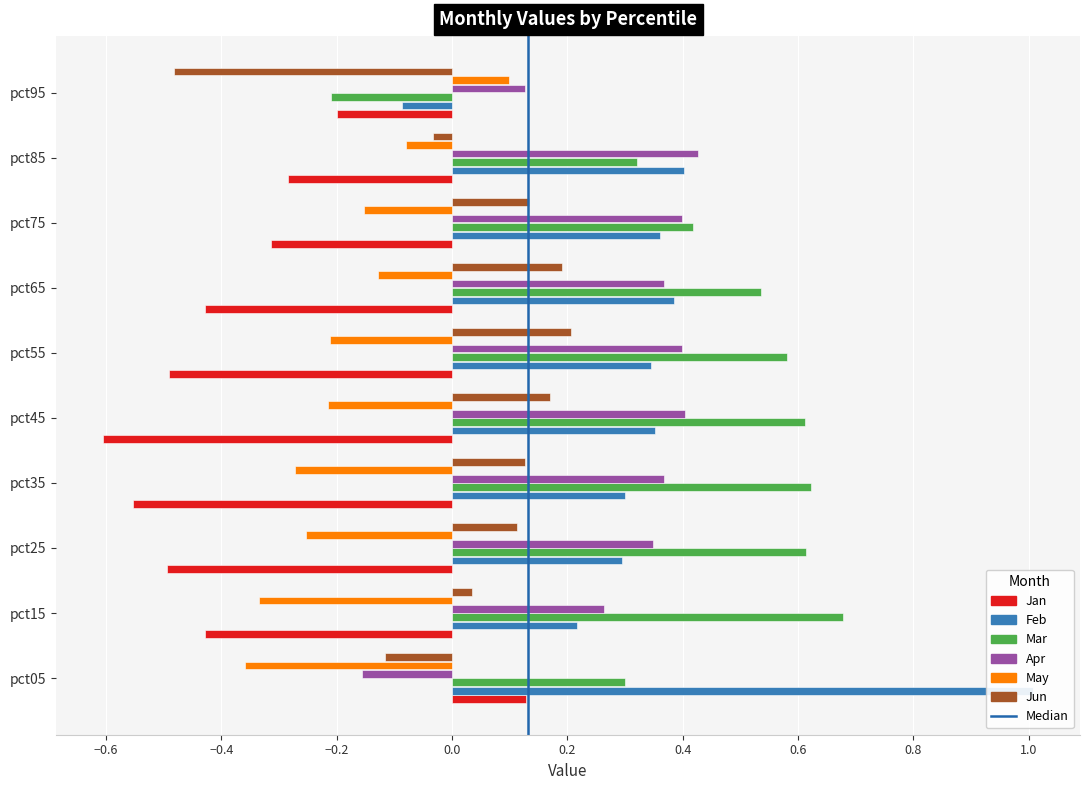

Which series has the largest total across all categories?

Mar